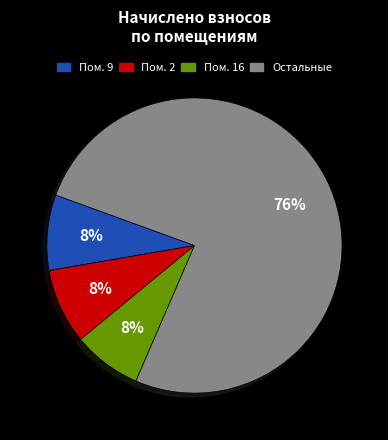

To the nearest percent, what is the difference between the largest and smallest slice percentages?

68%